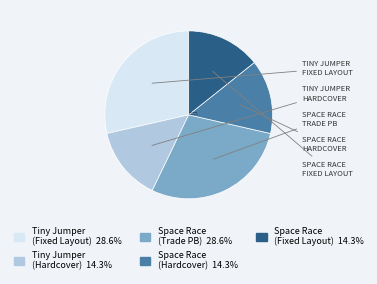

Is there any slice that represents more than half of the pie?

No